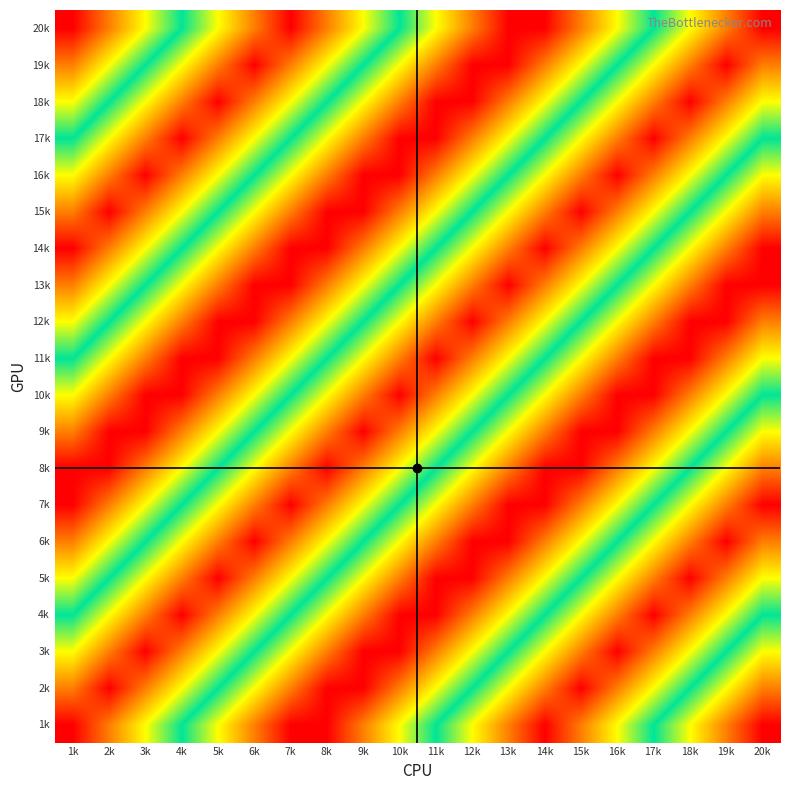

What is the difference between the highest and lowest values at 10k?

6